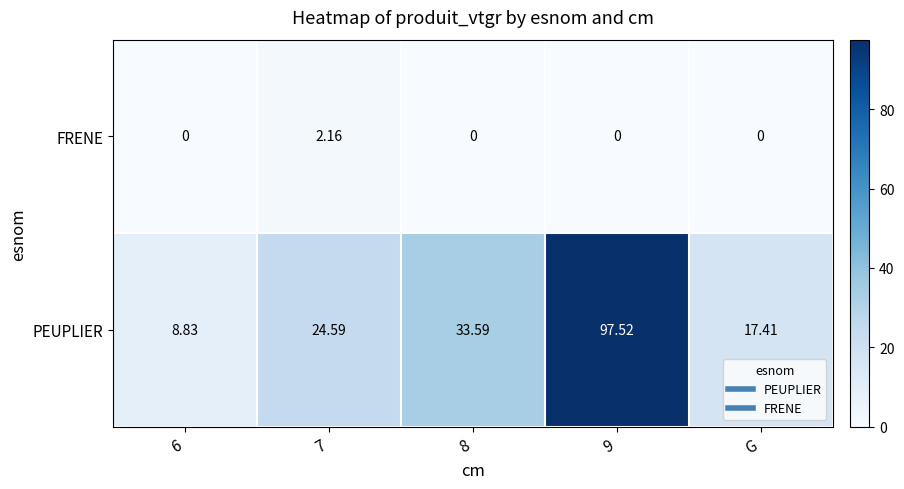

At which category is the sum across all series the highest?

9